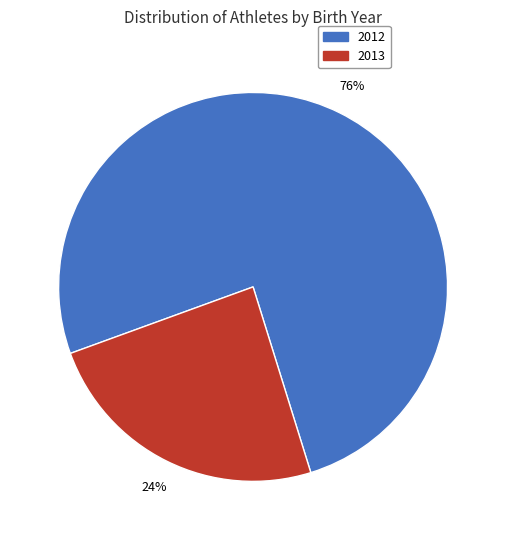

Does 2013 account for over 50% of the chart?

No